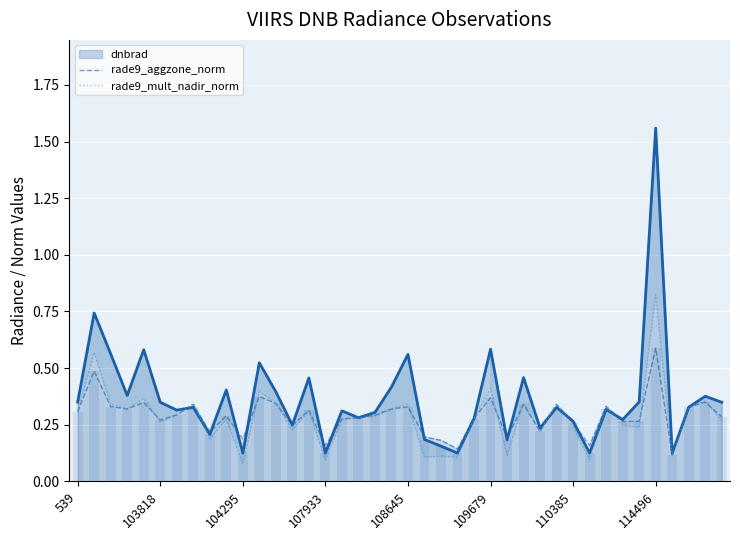

What is the difference between the maximum and minimum values in the rade9_mult_nadir_norm series?

0.7